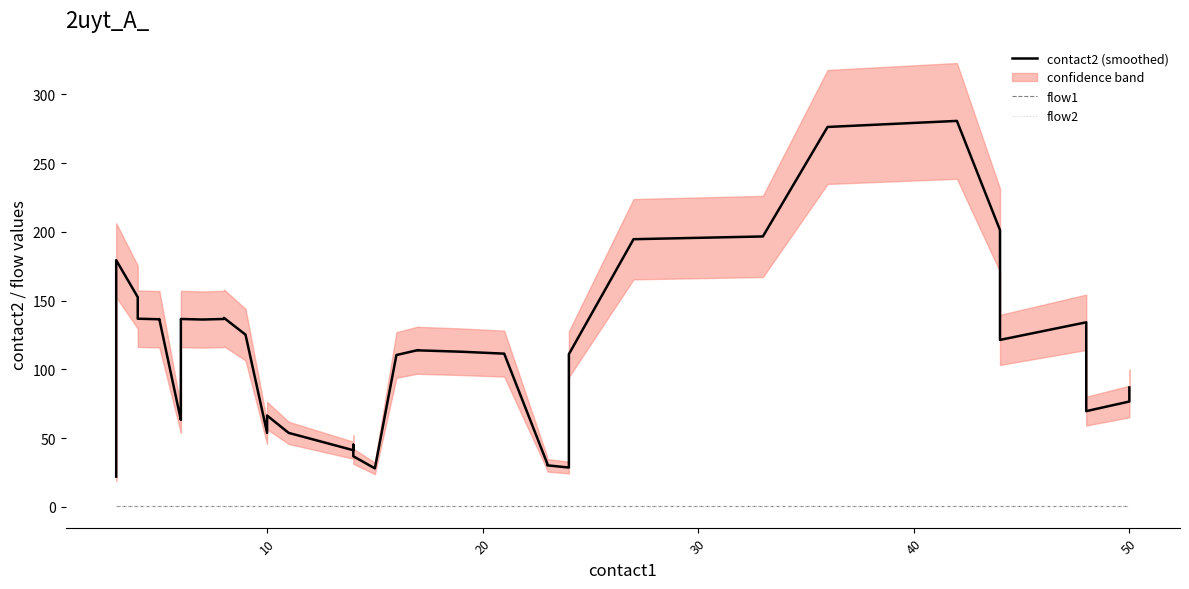

True or false: flow2 and contact2 (smoothed) intersect in this chart.

False